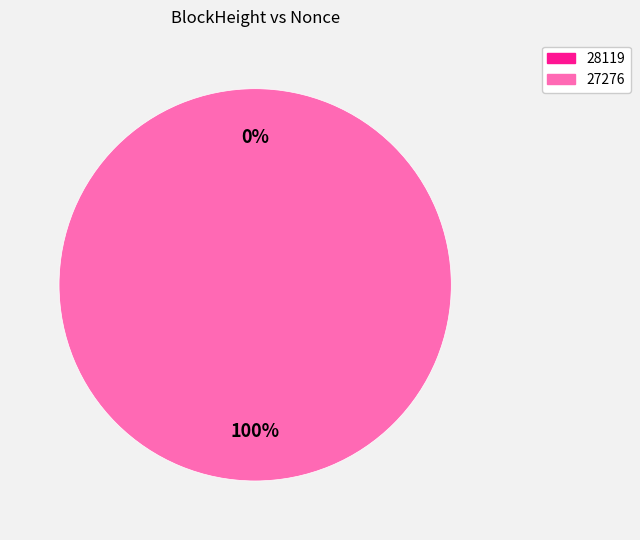

To the nearest percent, what is the combined percentage of 28119 and 27276?

100%